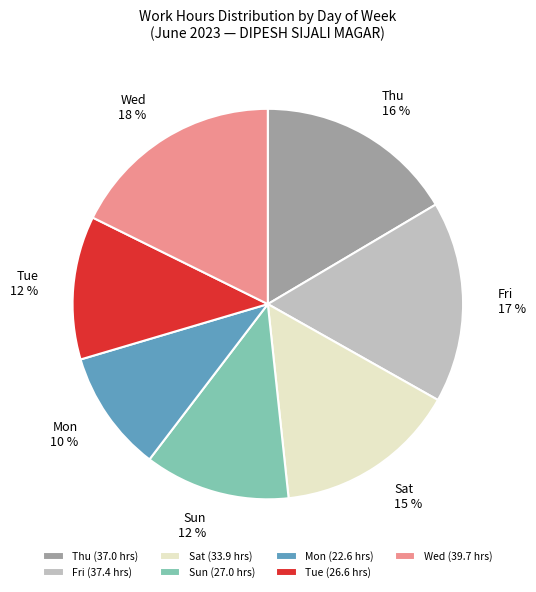

Is there any slice that represents more than half of the pie?

No